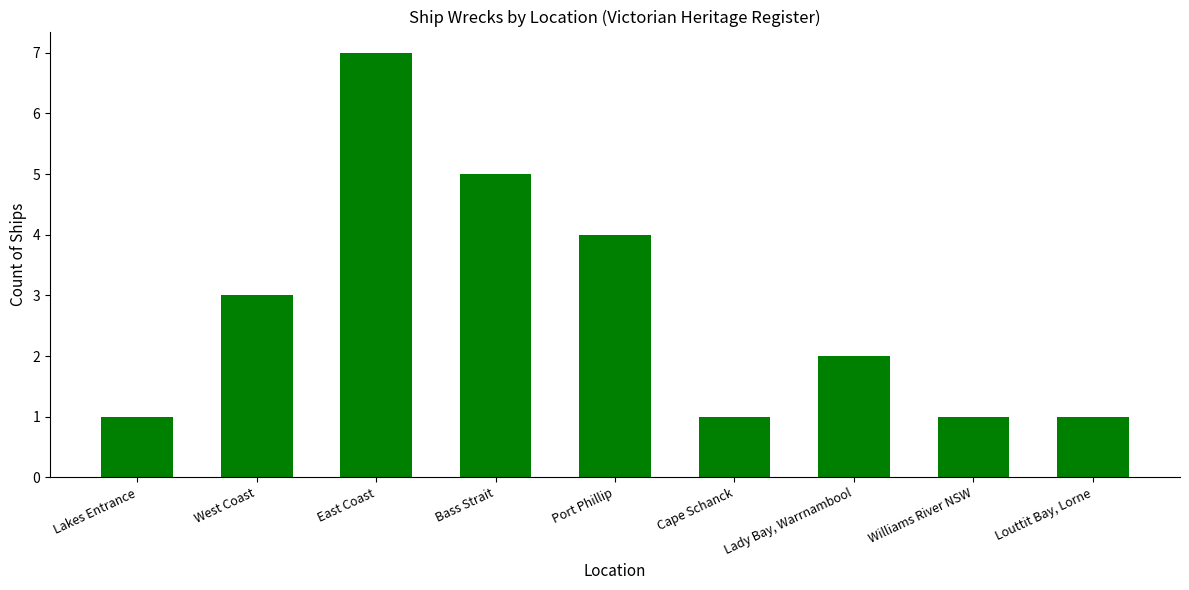

What is the change in value from West Coast to Port Phillip?

+1